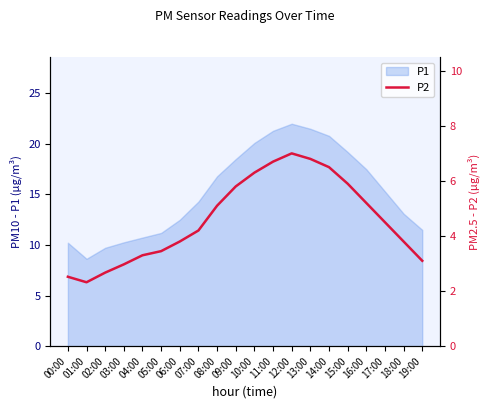

The P1 series shows 10.7 at 04:00. True or false?

True